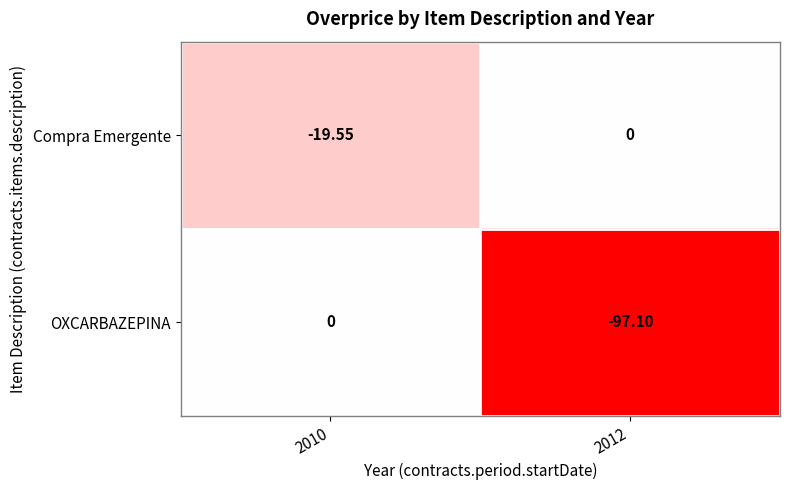

Rank the series at 2012 from highest to lowest value.

Compra Emergente, OXCARBAZEPINA